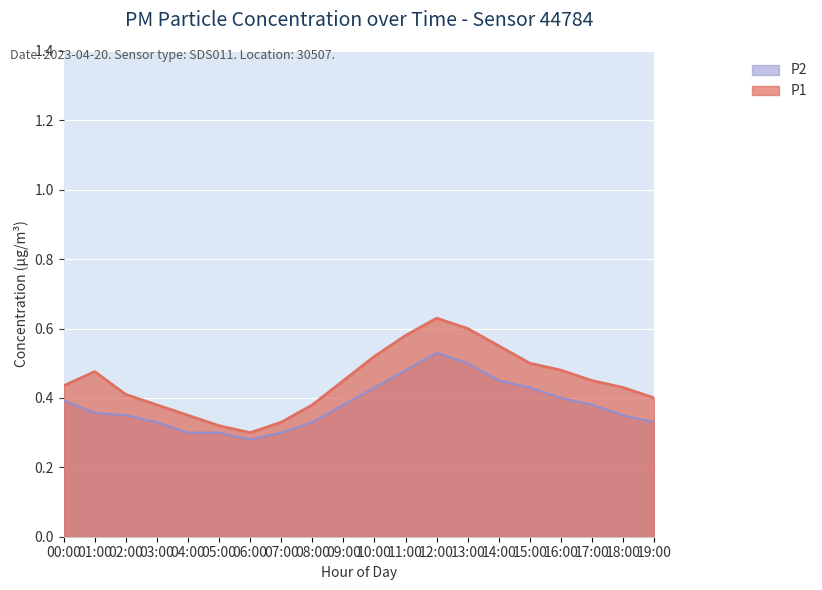

How many lines are shown in the chart?

2